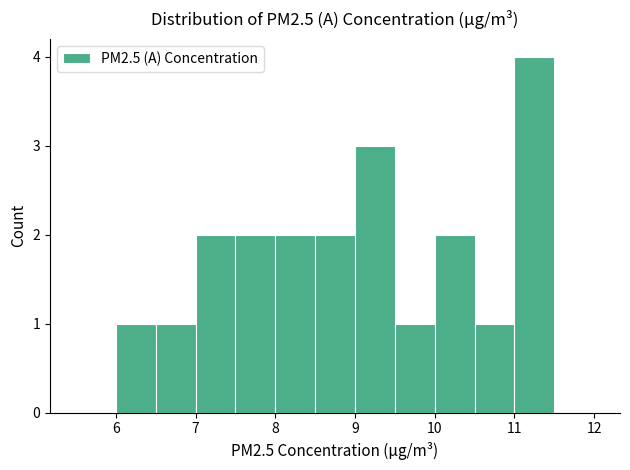

Reading left to right, transcribe this chart: for each bar, give the range it covers on the x-axis and its height. The values are not printed on the chart, so give them approximately, as read against the axis.

5.5 to 6.0: 0
6.0 to 6.5: 1
6.5 to 7.0: 1
7.0 to 7.5: 2
7.5 to 8.0: 2
8.0 to 8.5: 2
8.5 to 9.0: 2
9.0 to 9.5: 3
9.5 to 10.0: 1
10.0 to 10.5: 2
10.5 to 11.0: 1
11.0 to 11.5: 4
11.5 to 12.0: 0